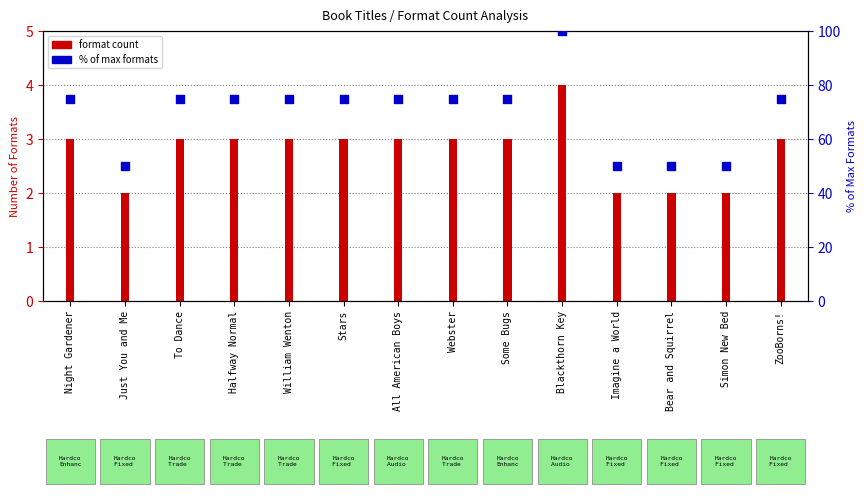

What are all the series names shown in the legend?

format count, % of max formats